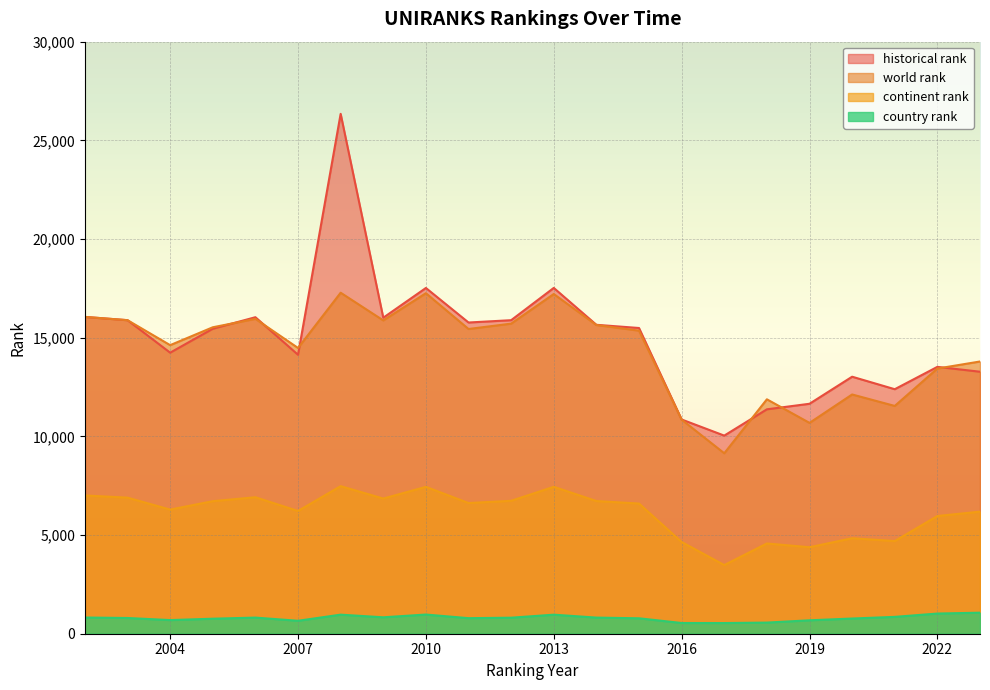

True or false: continent rank and country rank cross at least once.

False